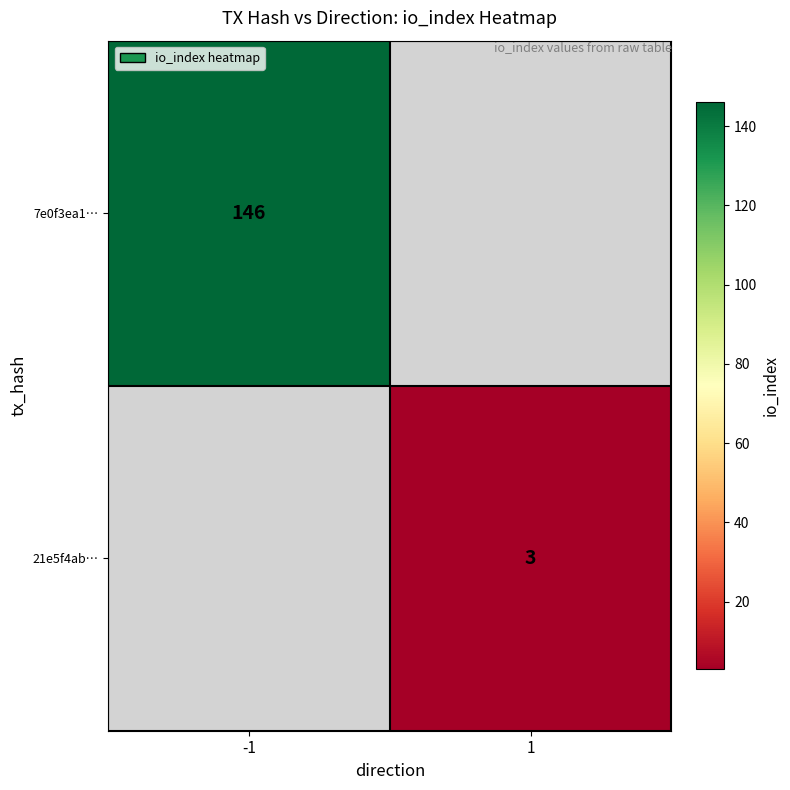

True or false: 7e0f3ea1… has a value of 146 at -1.

True